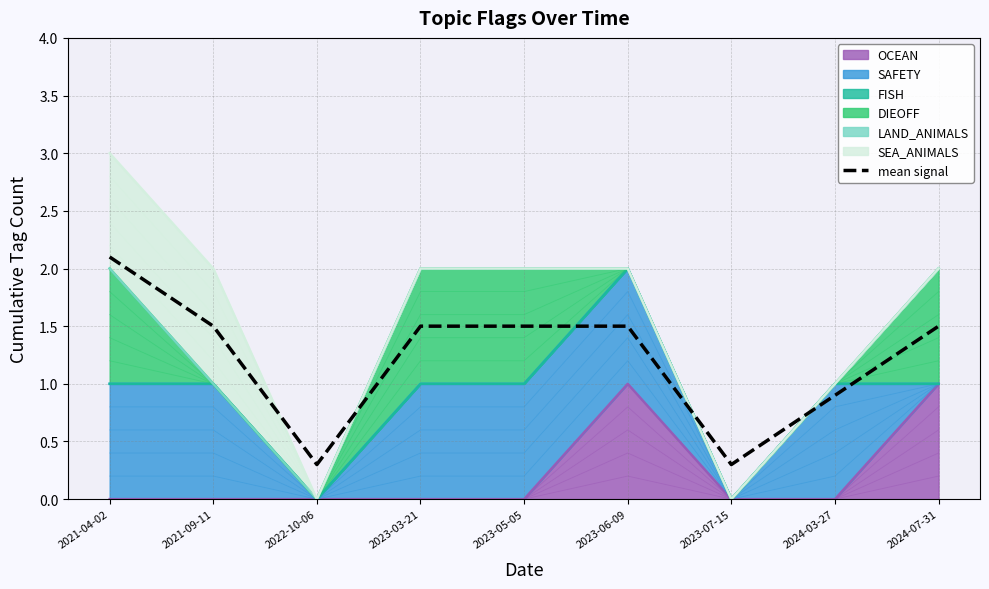

How many categories are shown in the chart?

9